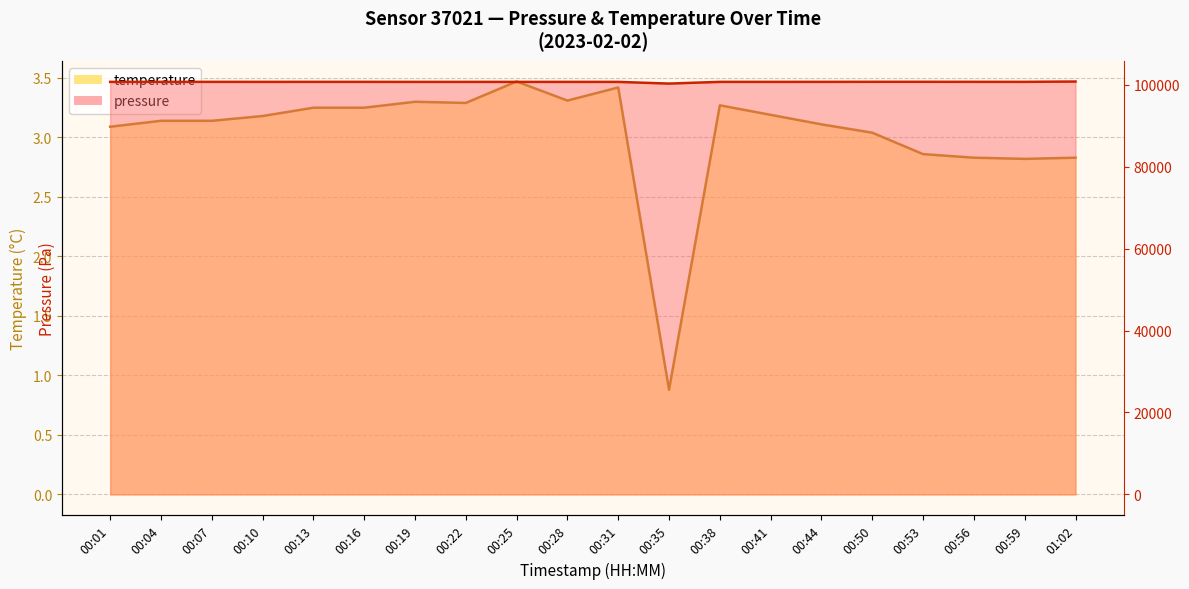

What is the difference between the second highest and second lowest values in the temperature series?

0.6